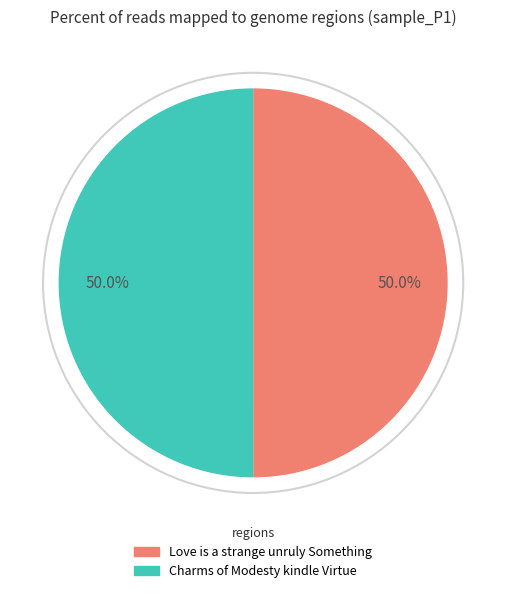

Approximately how many times larger is the value at Love is a strange unruly Something compared to Charms of Modesty kindle Virtue?

1.0